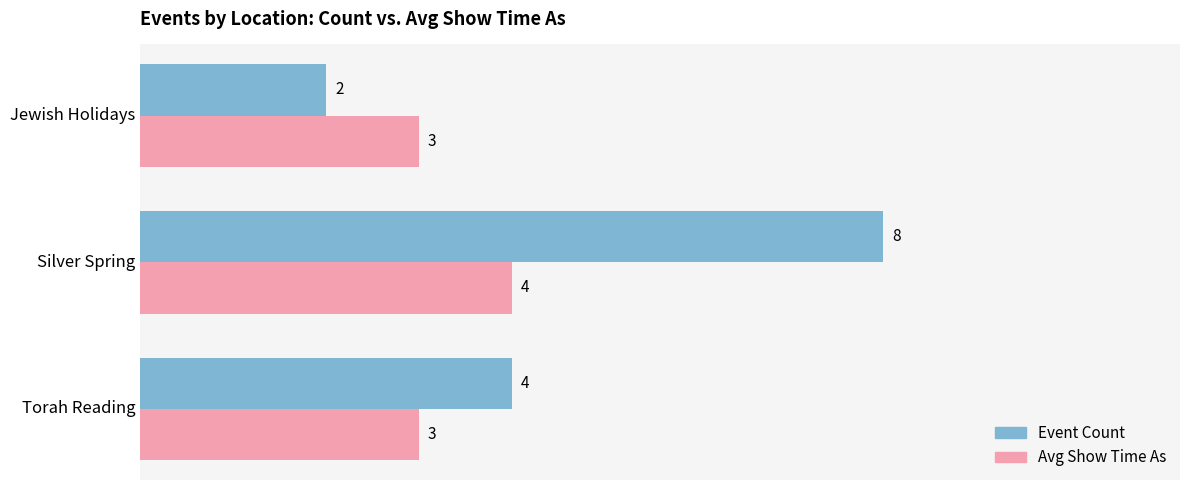

Count the Event Count values in the range 2 to 8.

3